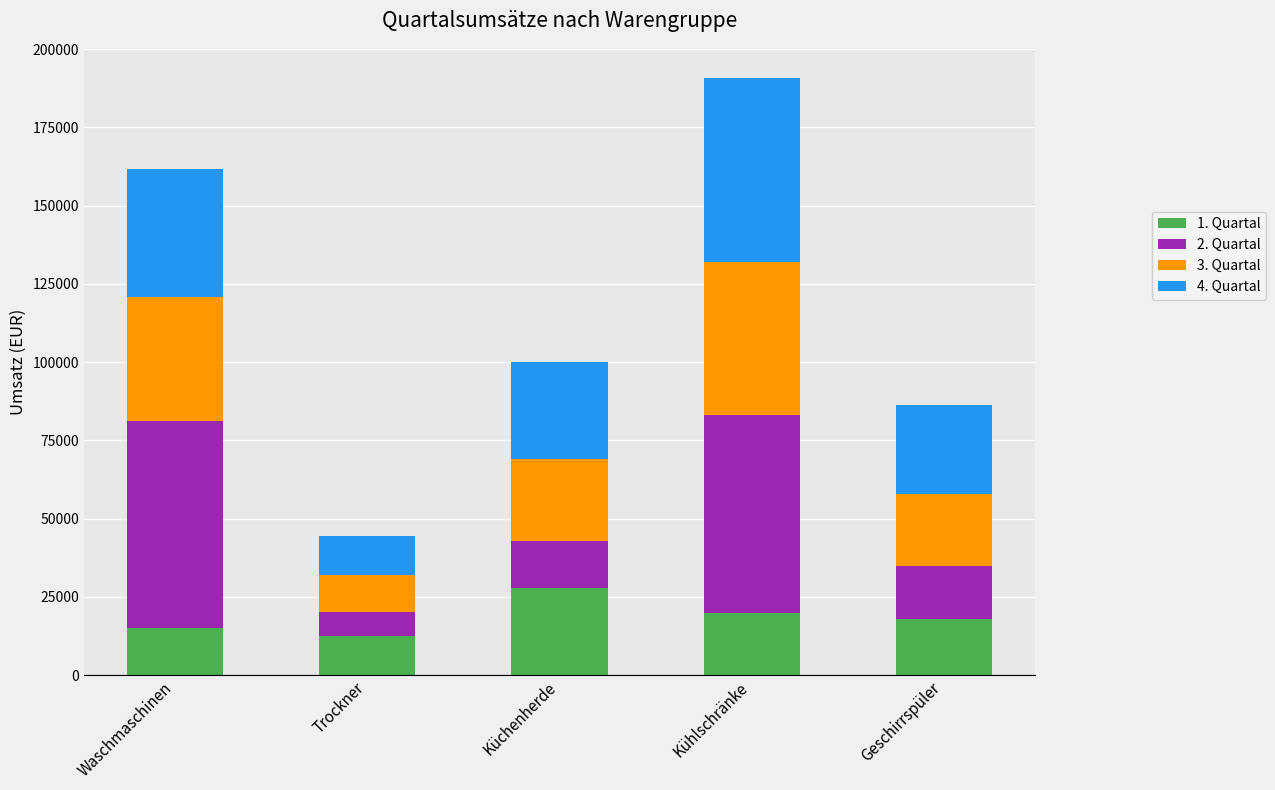

At which category is the sum across all series the highest?

Kühlschränke